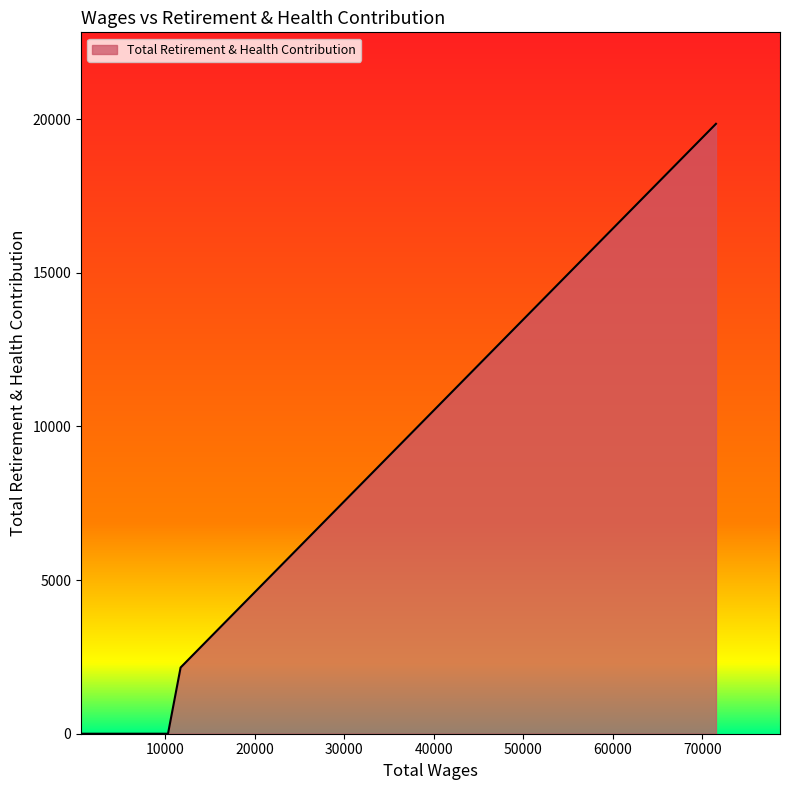

What is the maximum value shown in the chart?

19844